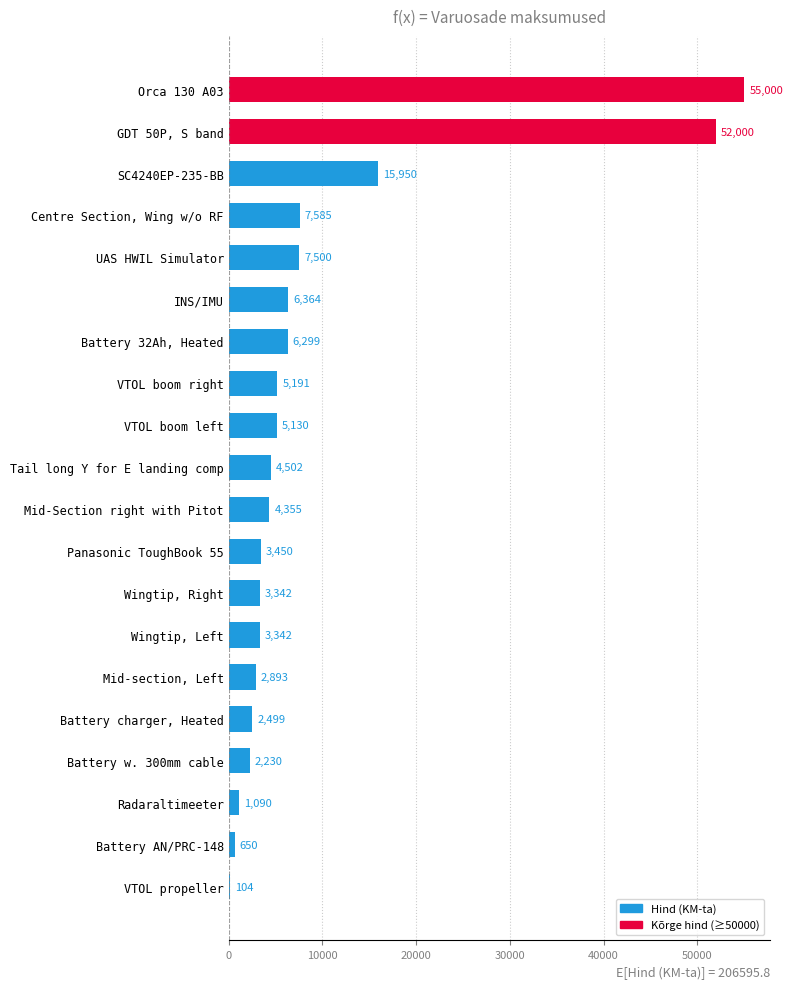

Which has a higher value, INS/IMU or Battery charger, Heated?

INS/IMU